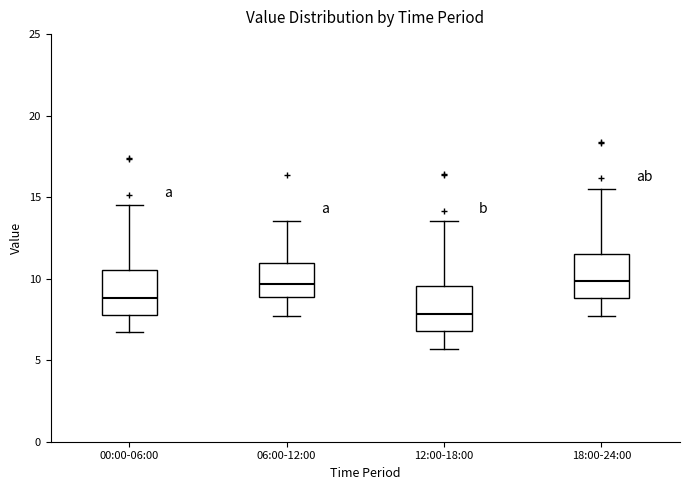

Where does the median line of the box for 18:00-24:00 sit on the y-axis? The values are not printed on the chart, so give them approximately, as read against the axis.

10.0